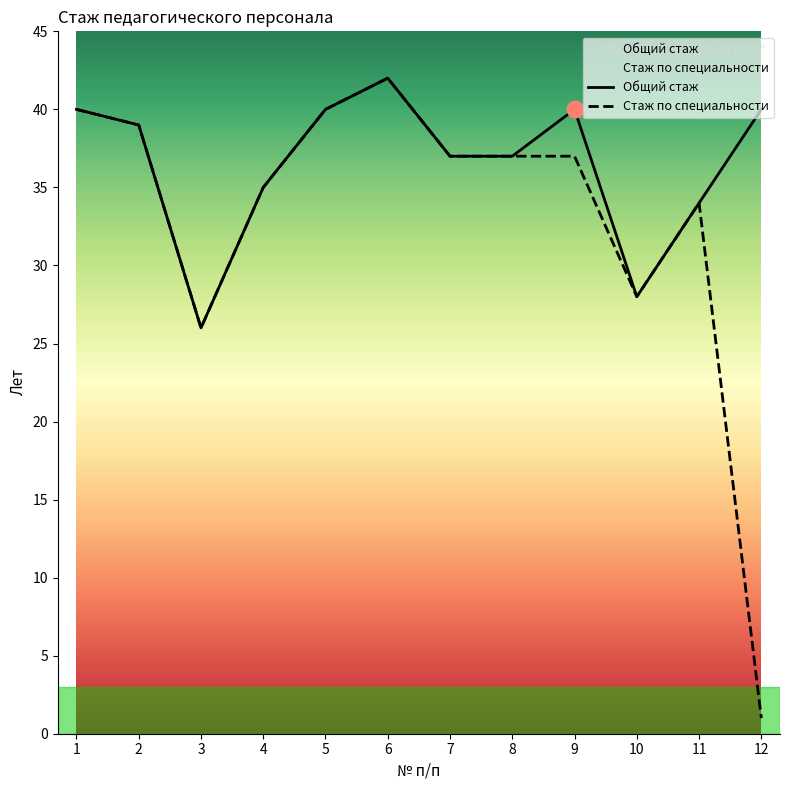

What is the value of the Стаж по специальности point at the 12th from the left?

1